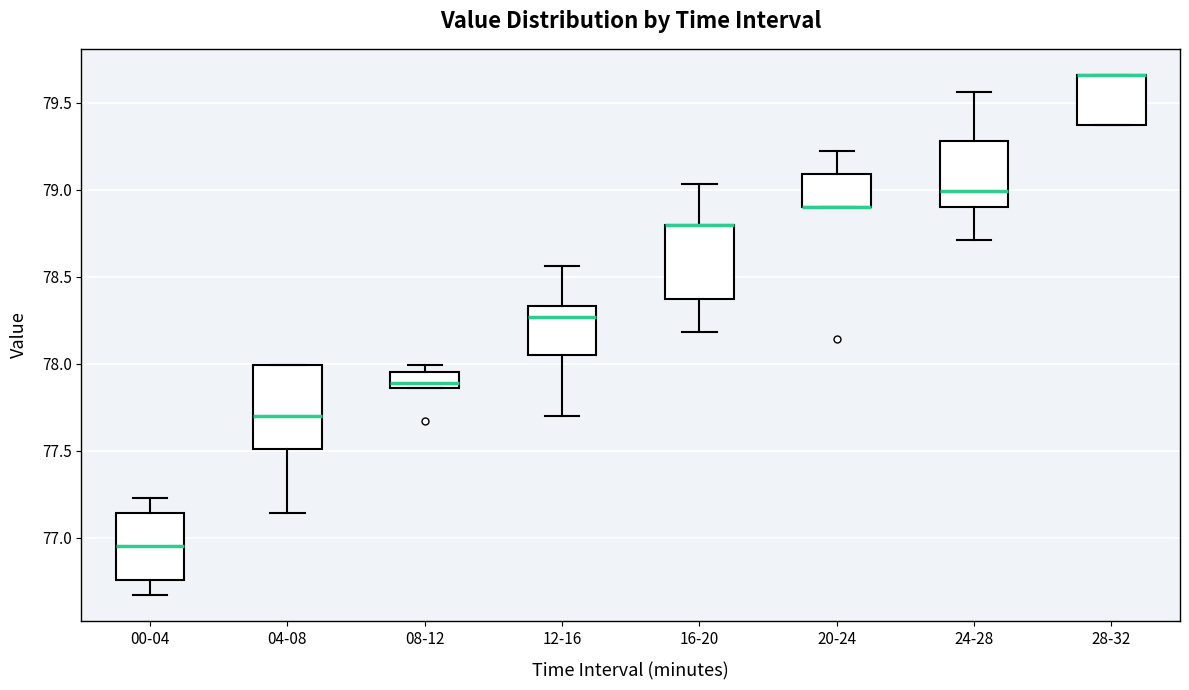

Where does the upper whisker of the box for 00-04 end on the y-axis? The values are not printed on the chart, so give them approximately, as read against the axis.

77.25